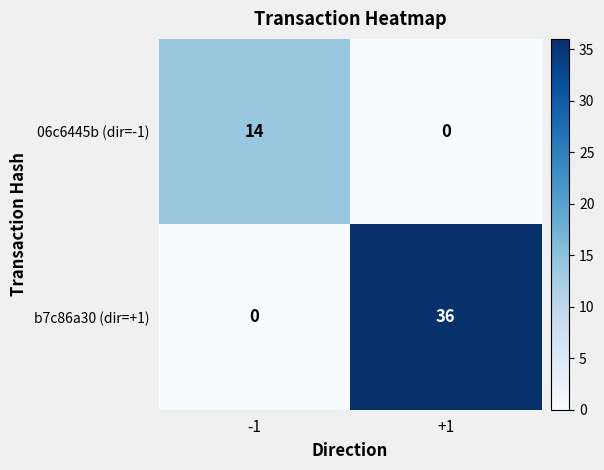

The value of 06c6445b (dir=-1) at +1 is -6. True or false?

False